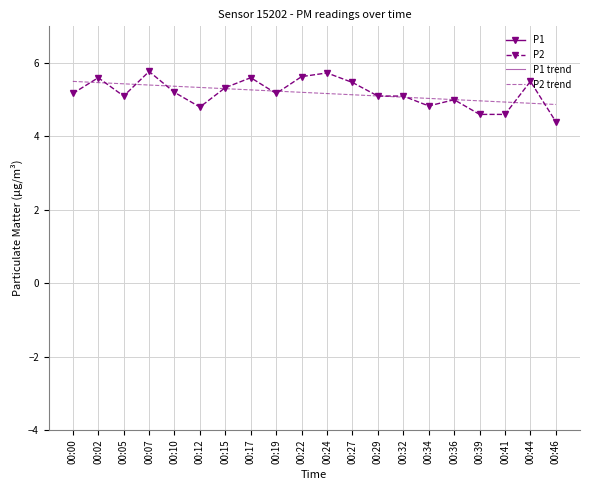

In P2, how many points are lower than both neighbors (excluding endpoints)?

4